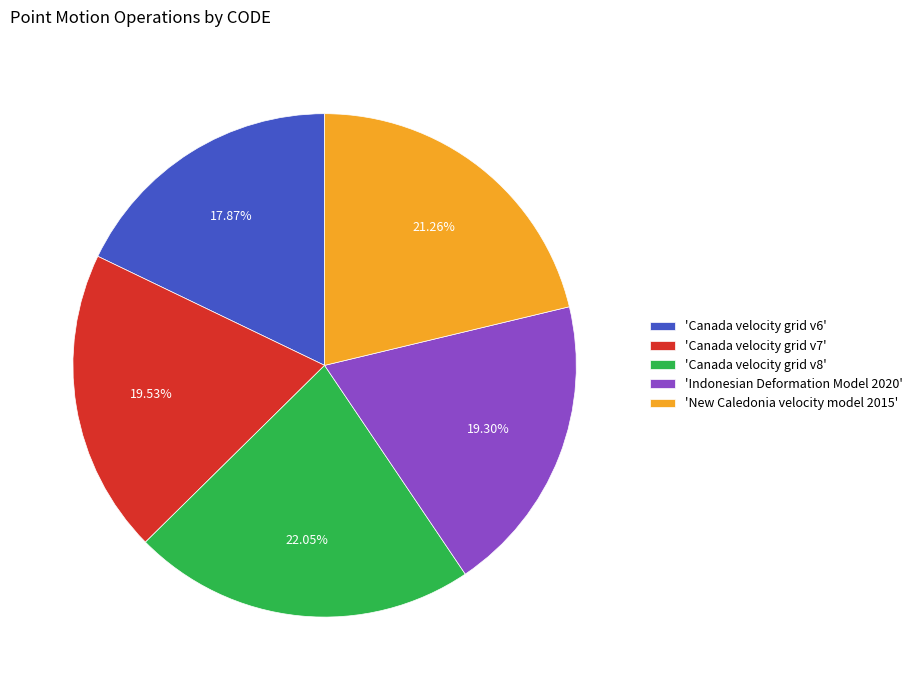

Between 'Canada velocity grid v6' and 'Canada velocity grid v8', which is larger?

'Canada velocity grid v8'